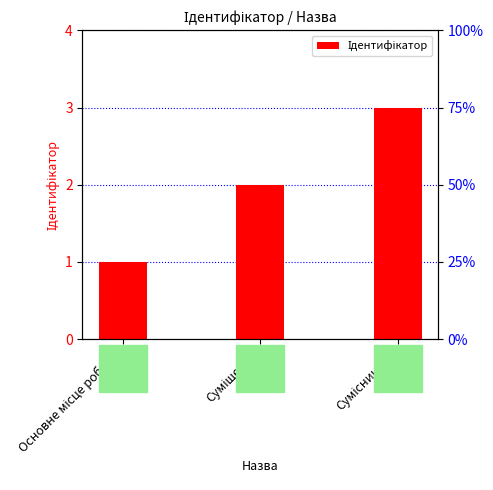

What is the label of the 2nd bar from the left?

Суміщення